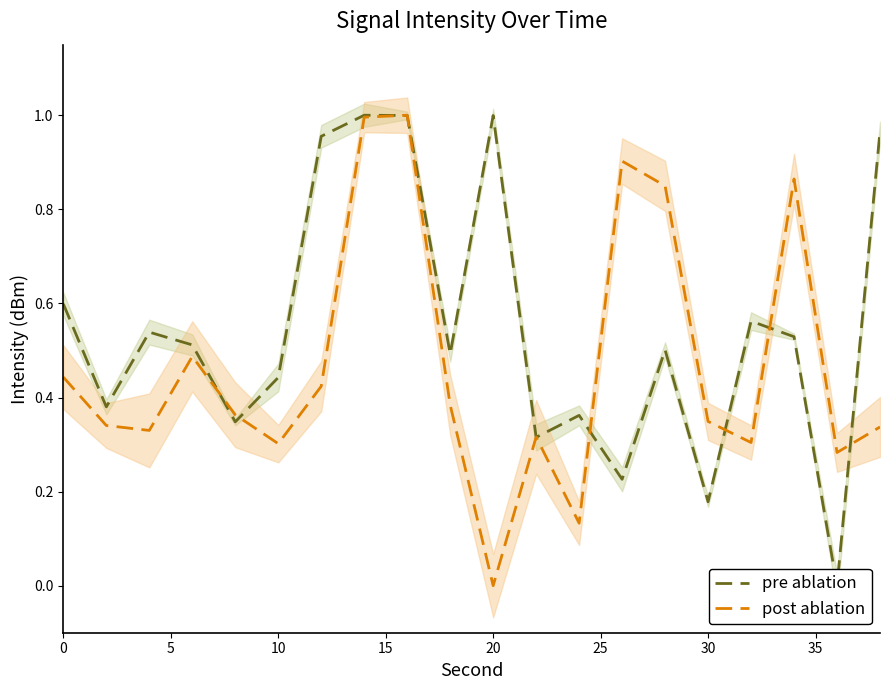

Reading right to left, what are all the values shown in this chart?

pre ablation: 1.0	0.0	0.5	0.6	0.2	0.5	0.2	0.4	0.3	1.0	0.5	1.0	1.0	1.0	0.4	0.3	0.5	0.5	0.4	0.6
post ablation: 0.3	0.3	0.9	0.3	0.3	0.8	0.9	0.1	0.3	0.0	0.4	1.0	1.0	0.4	0.3	0.4	0.5	0.3	0.3	0.4